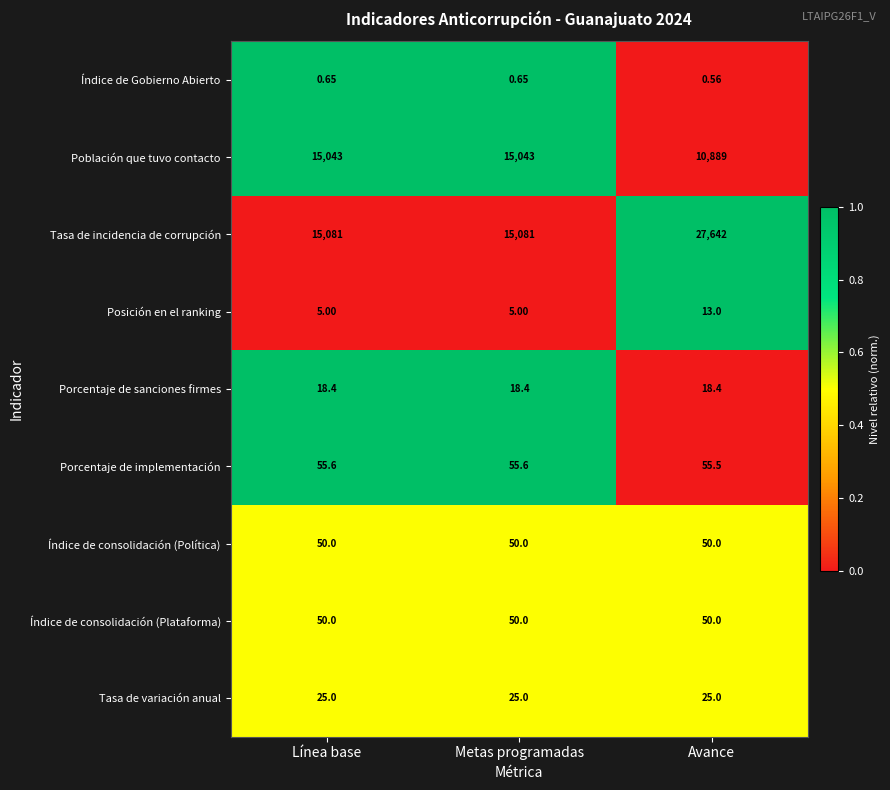

Which label corresponds to the smallest value in the chart?

Avance